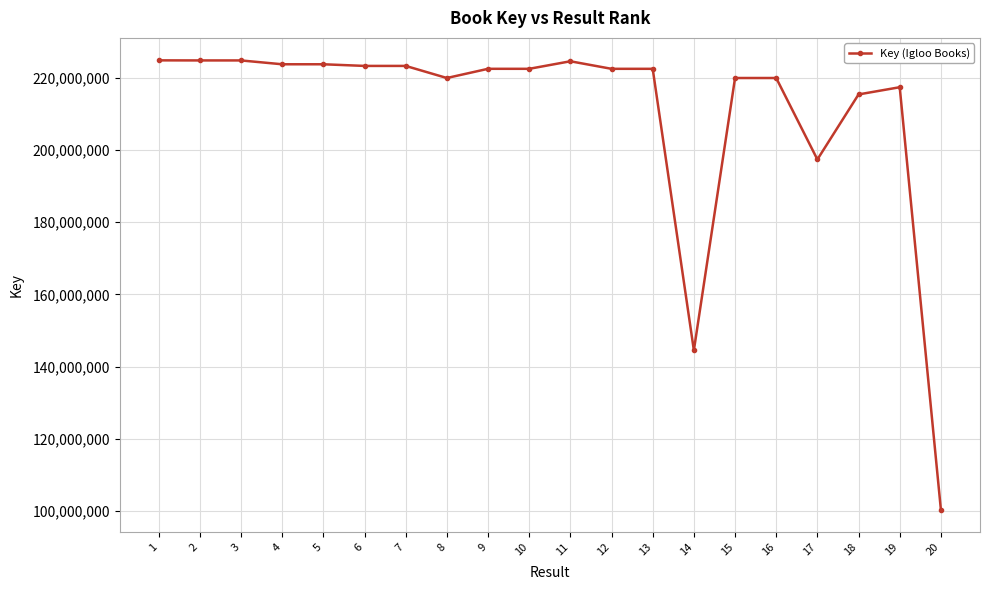

Count the number of data series in this chart.

1